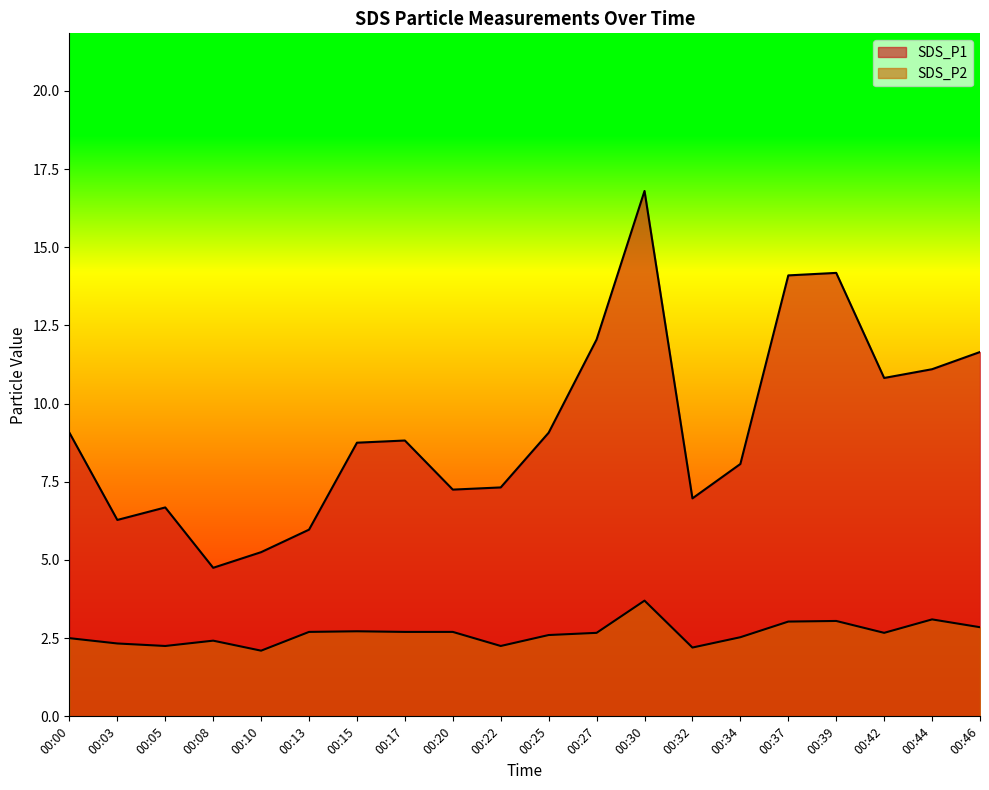

Which label corresponds to the largest value in the chart?

00:30